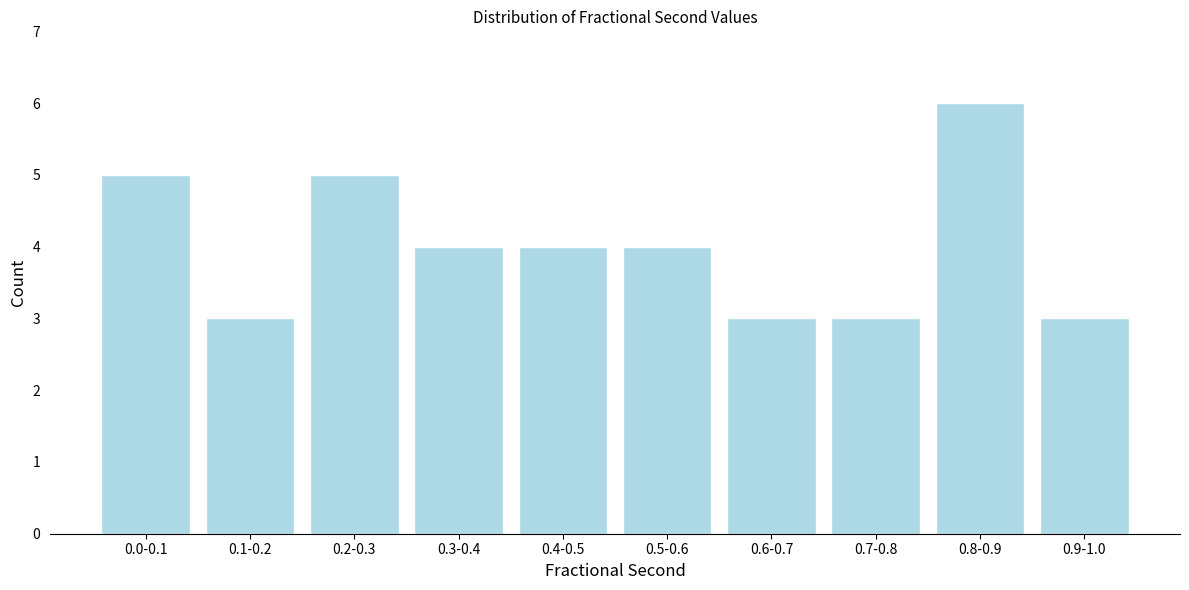

Reading left to right, what are all the values shown in this chart?

0.0-0.1=5	0.1-0.2=3	0.2-0.3=5	0.3-0.4=4	0.4-0.5=4	0.5-0.6=4	0.6-0.7=3	0.7-0.8=3	0.8-0.9=6	0.9-1.0=3